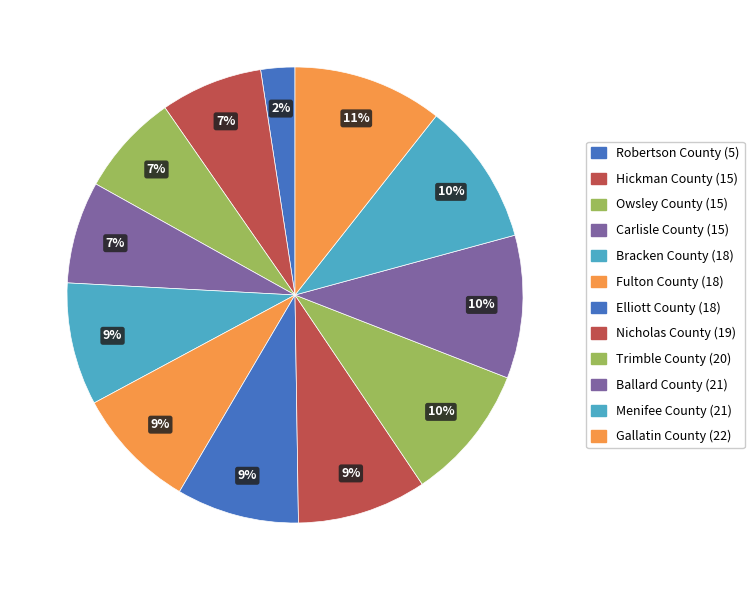

What is the largest slice in the pie chart?

Gallatin County (22)